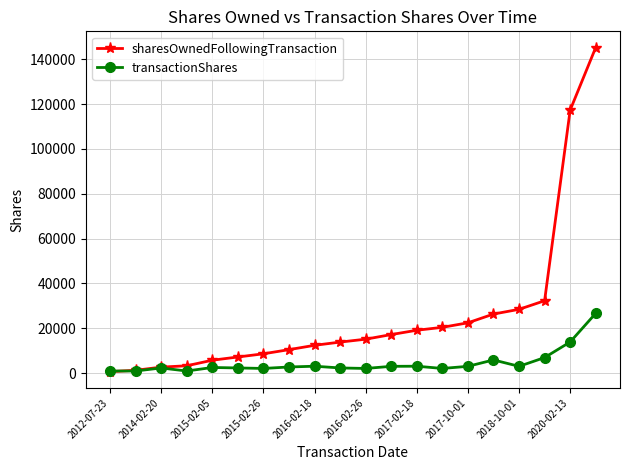

Which series has the largest total across all categories?

sharesOwnedFollowingTransaction